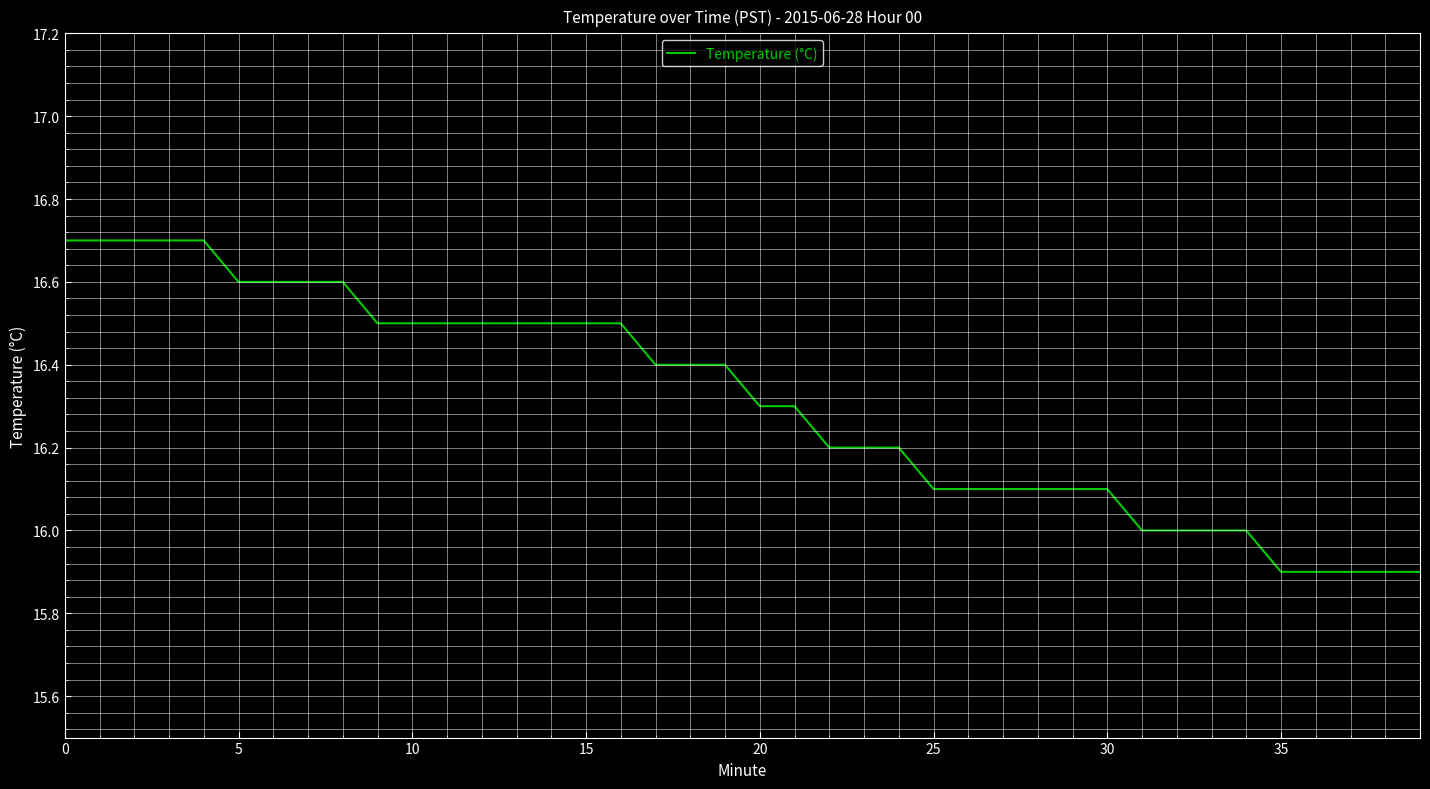

What is the difference between the maximum and minimum values?

0.8